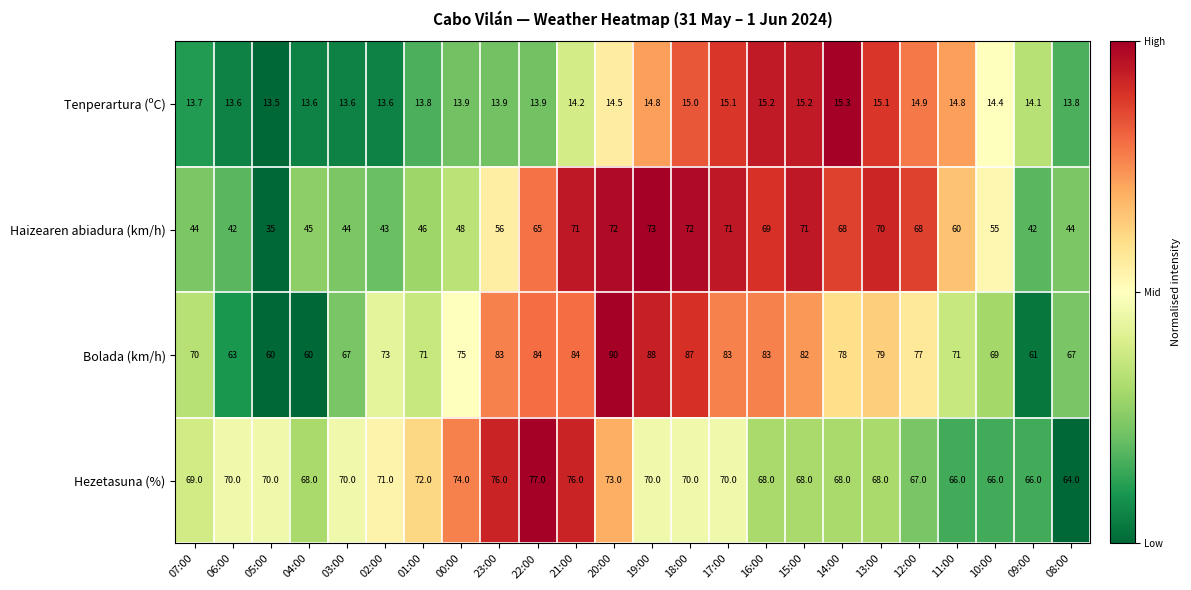

Count the number of categories in the chart.

24